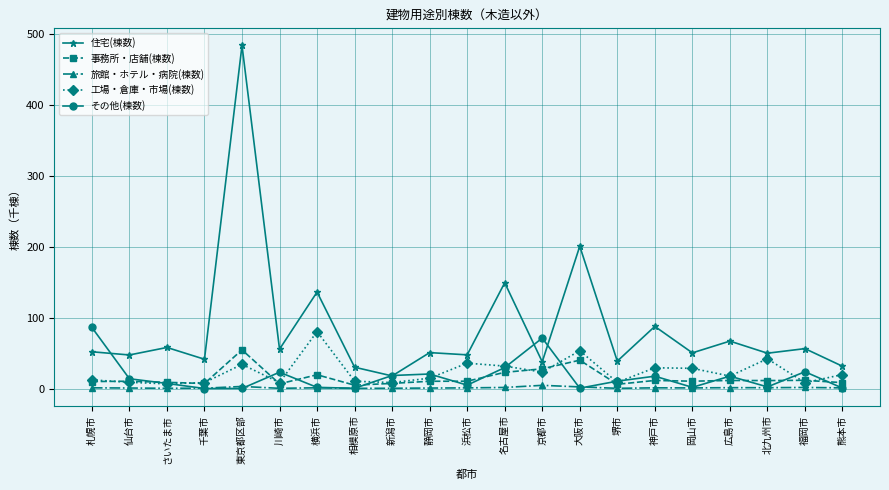

Where is 工場・倉庫・市場(棟数) nearest to the value 43?

北九州市